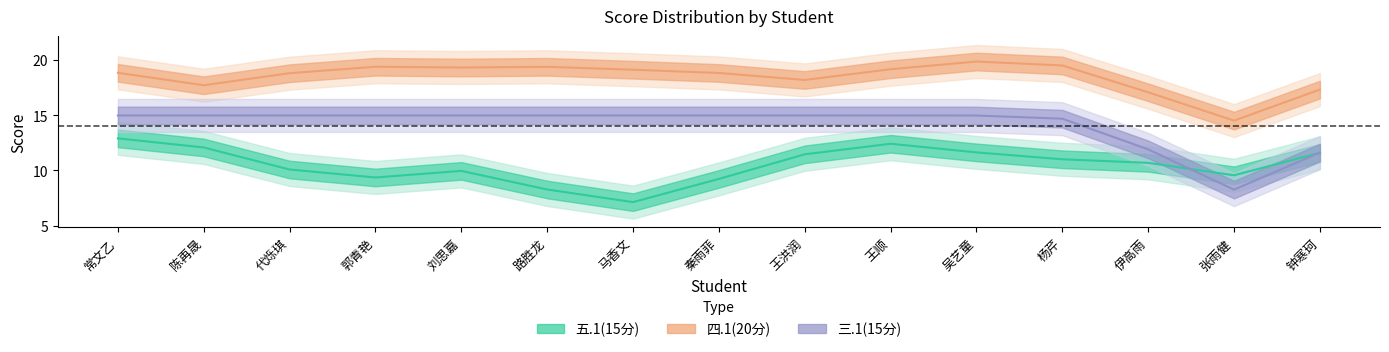

Rank the series by their average value, from lowest to highest.

五.1(15分), 三.1(15分), 四.1(20分)